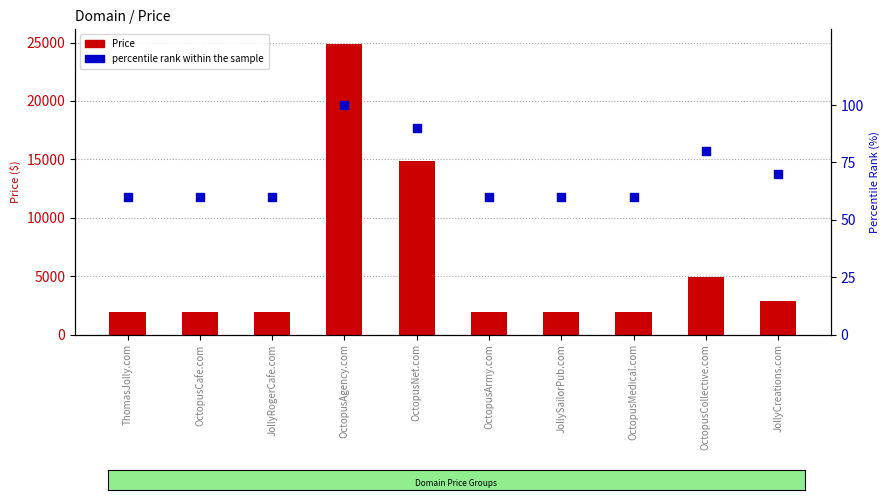

What are all the series names shown in the legend?

Price, percentile rank within the sample